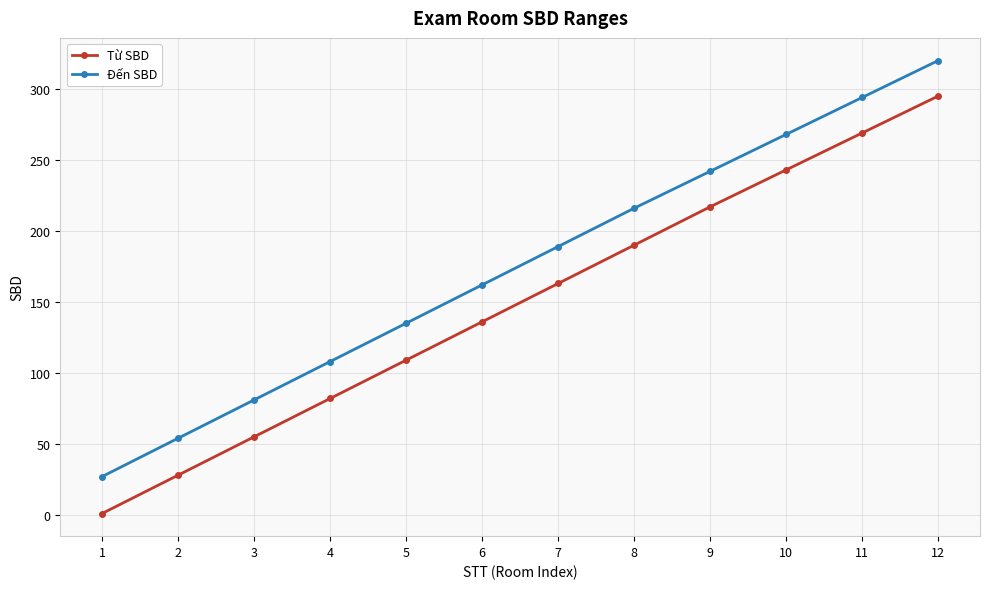

How many values in the Từ SBD series are below 163?

6